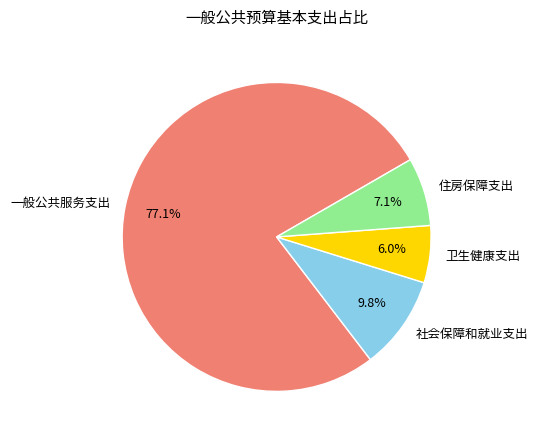

Is 一般公共服务支出 the majority of the pie?

Yes